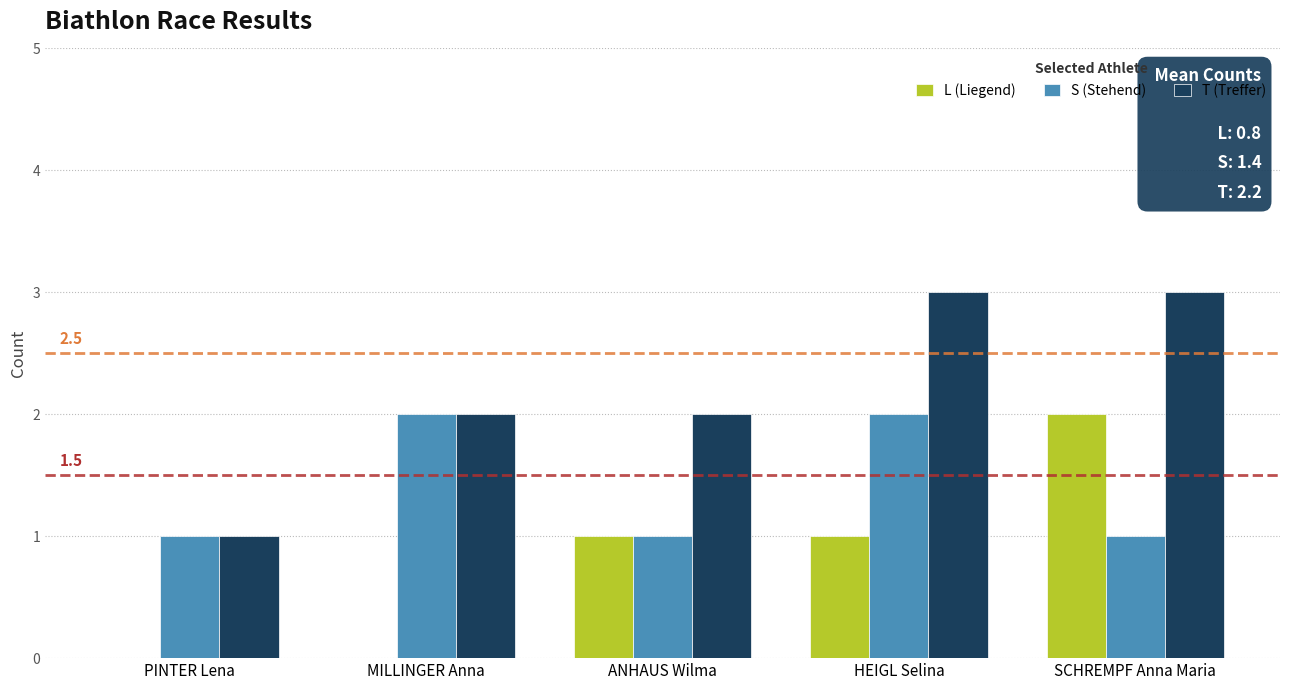

The L (Liegend) series shows 1 at HEIGL Selina. True or false?

True